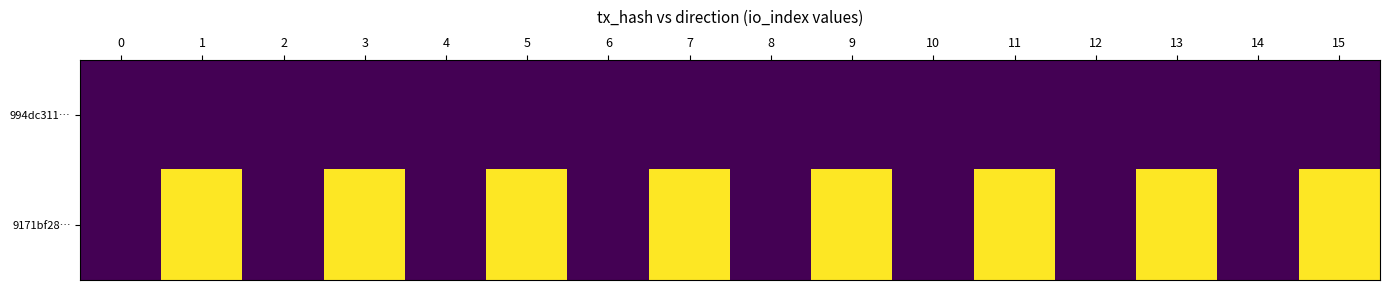

At which category is the sum across all series the highest?

1